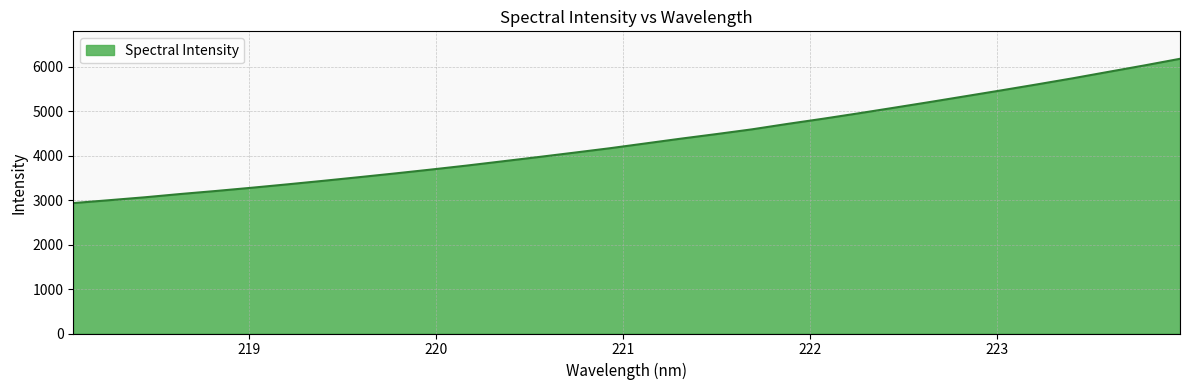

How many lines are shown in the chart?

1